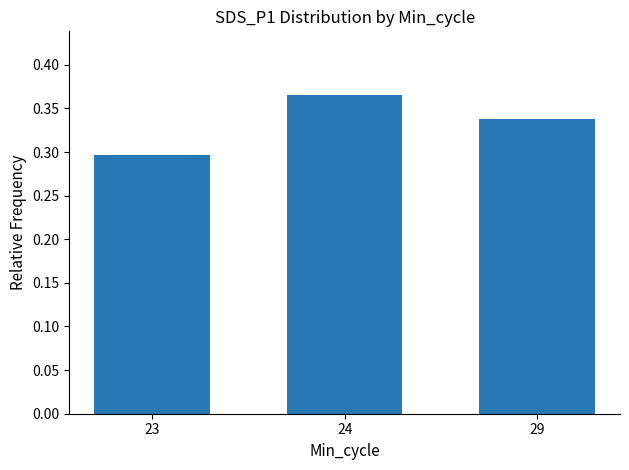

What is the sum of all values?

1.0